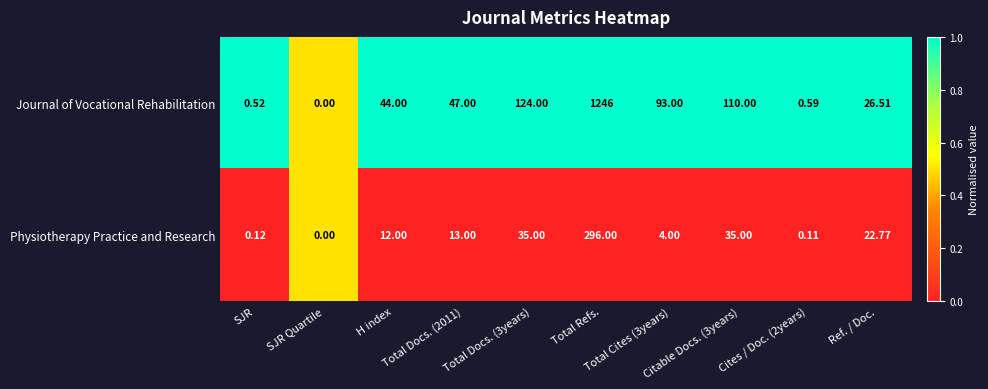

Between SJR and Ref. / Doc., which series saw the biggest shift?

Journal of Vocational Rehabilitation